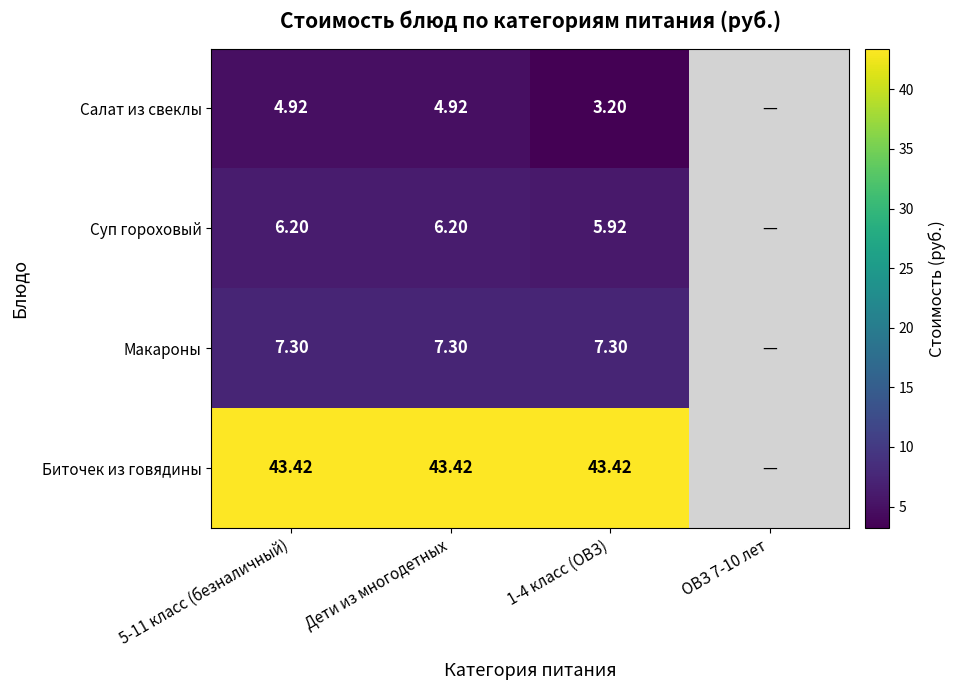

What is the total value across all series at 5-11 класс (безналичный)?

61.8